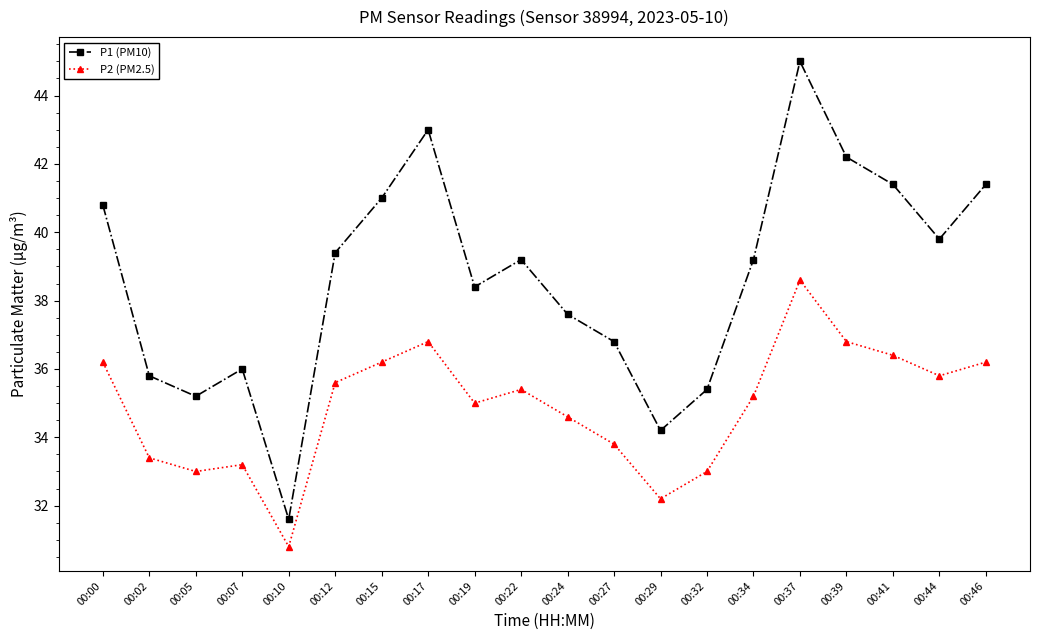

At how many categories does at least one series exceed 35?

18